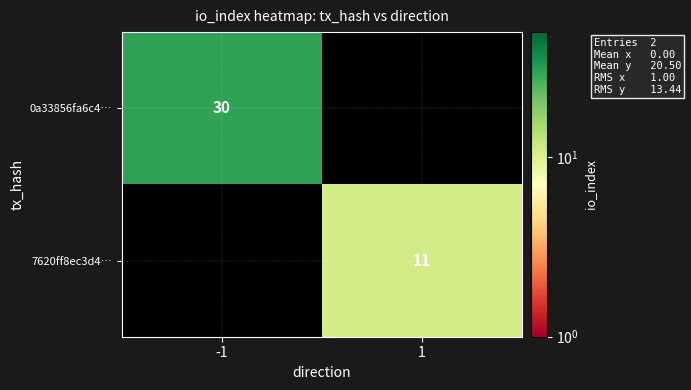

The value of 7620ff8ec3d4… at 1 is 11. True or false?

True